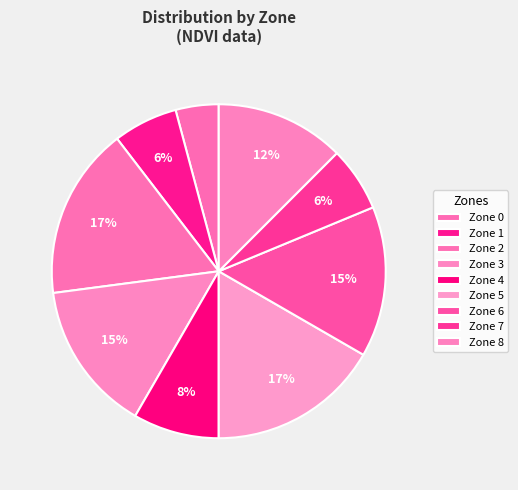

The Zone 1 slice represents 6% of the pie. True or false?

True